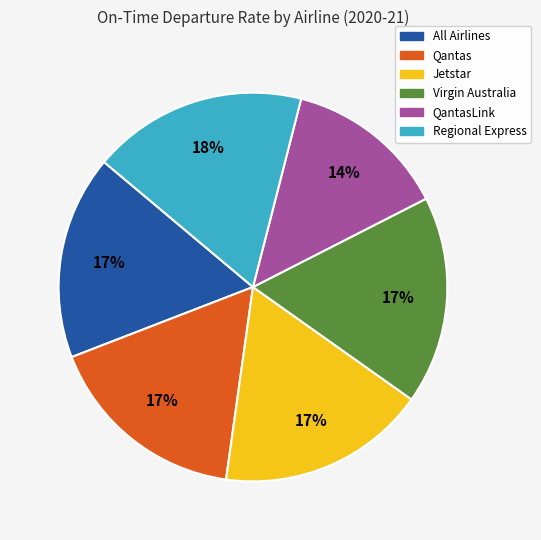

To the nearest percent, what is the average slice percentage?

17%